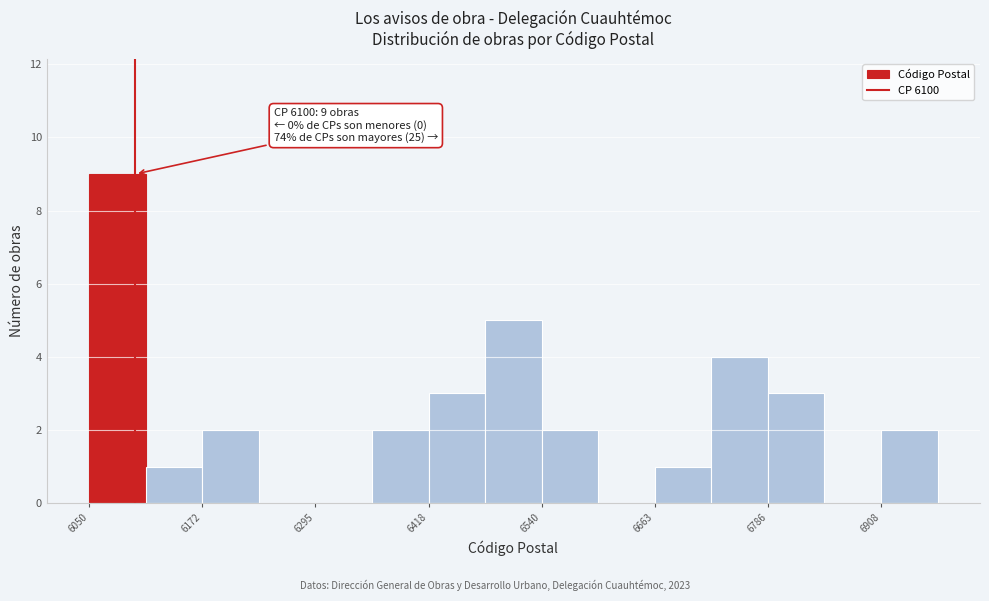

Read against the x-axis, roughly where is the centre of the tallest bar?

6080